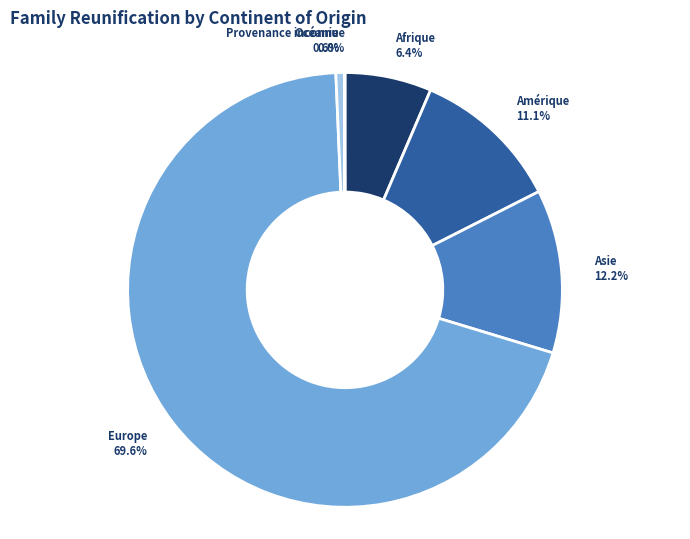

To the nearest percent, what is the average slice percentage?

17%